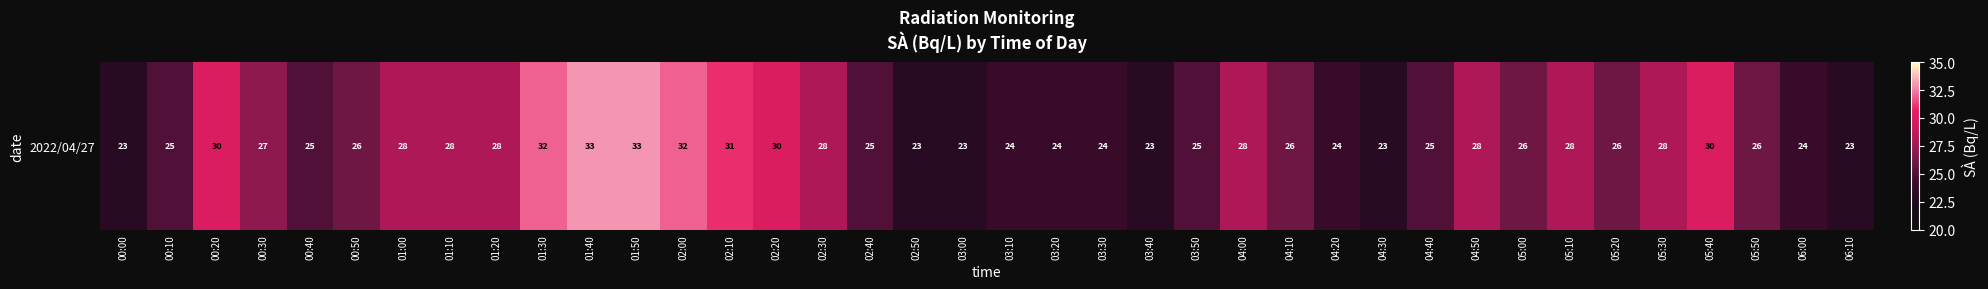

Count the number of categories in the chart.

38